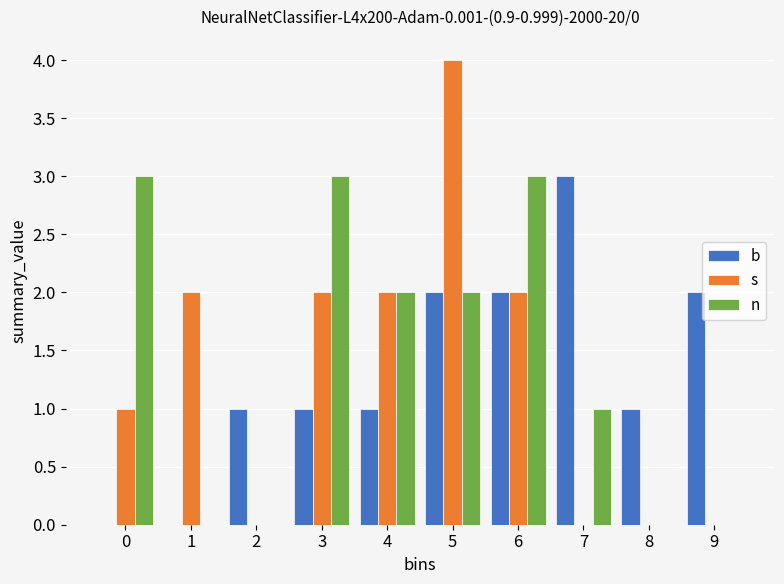

Which label corresponds to the largest value in the chart?

5